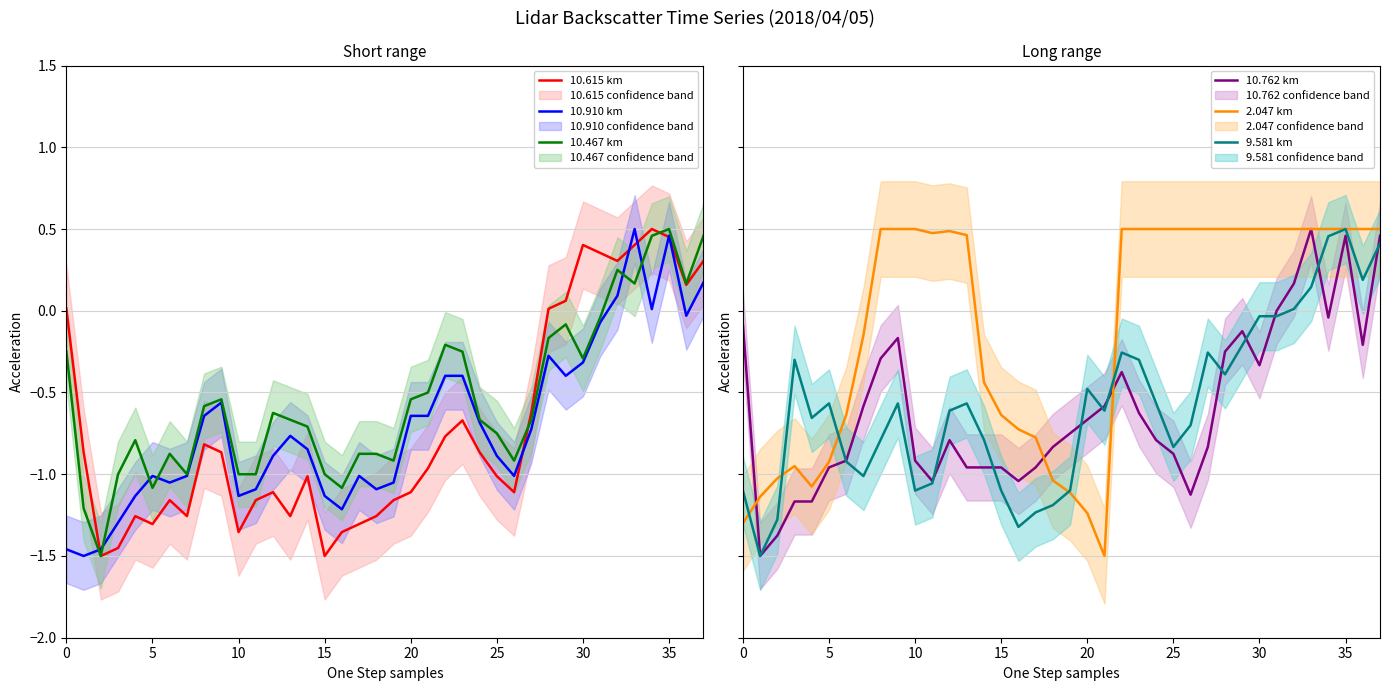

Does the chart display data point markers on the line(s)?

No